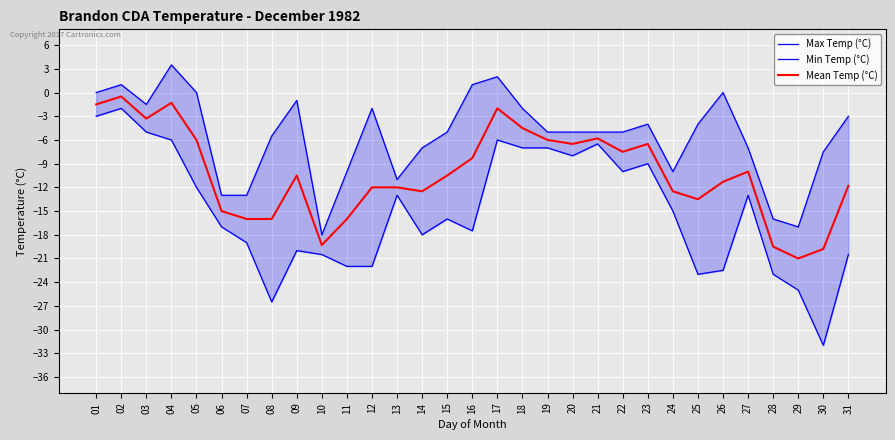

How many series are shown in this chart?

3